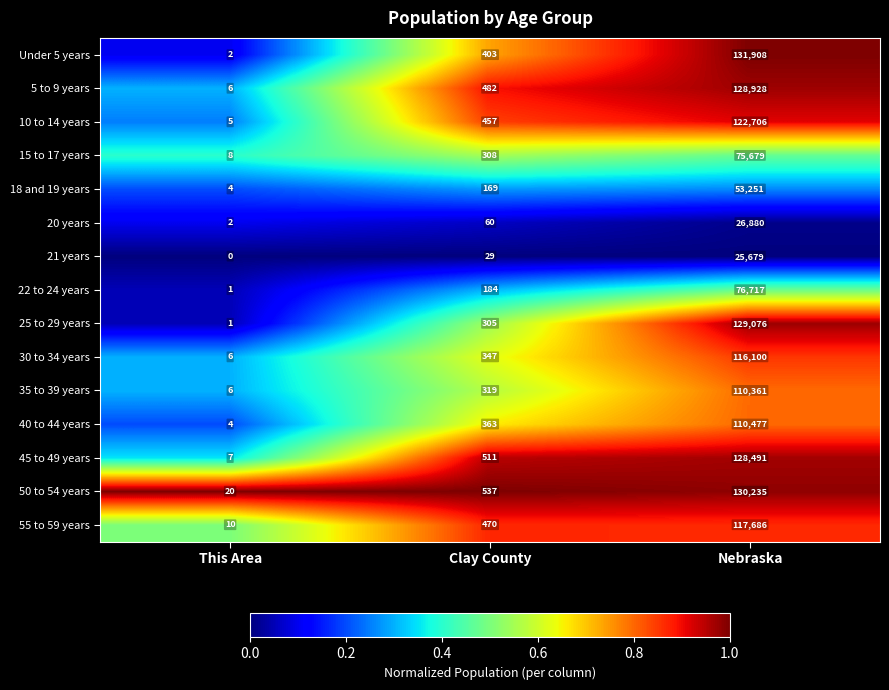

Which series has the largest range (max minus min)?

Under 5 years